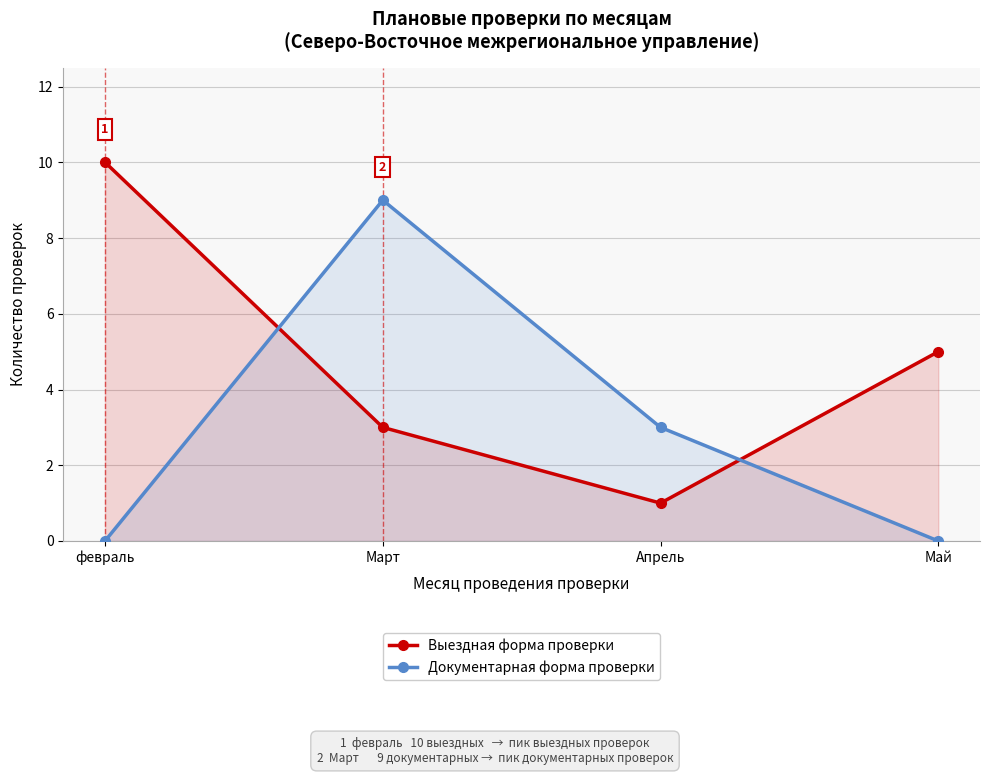

At which label does Документарная форма проверки reach its peak?

Март